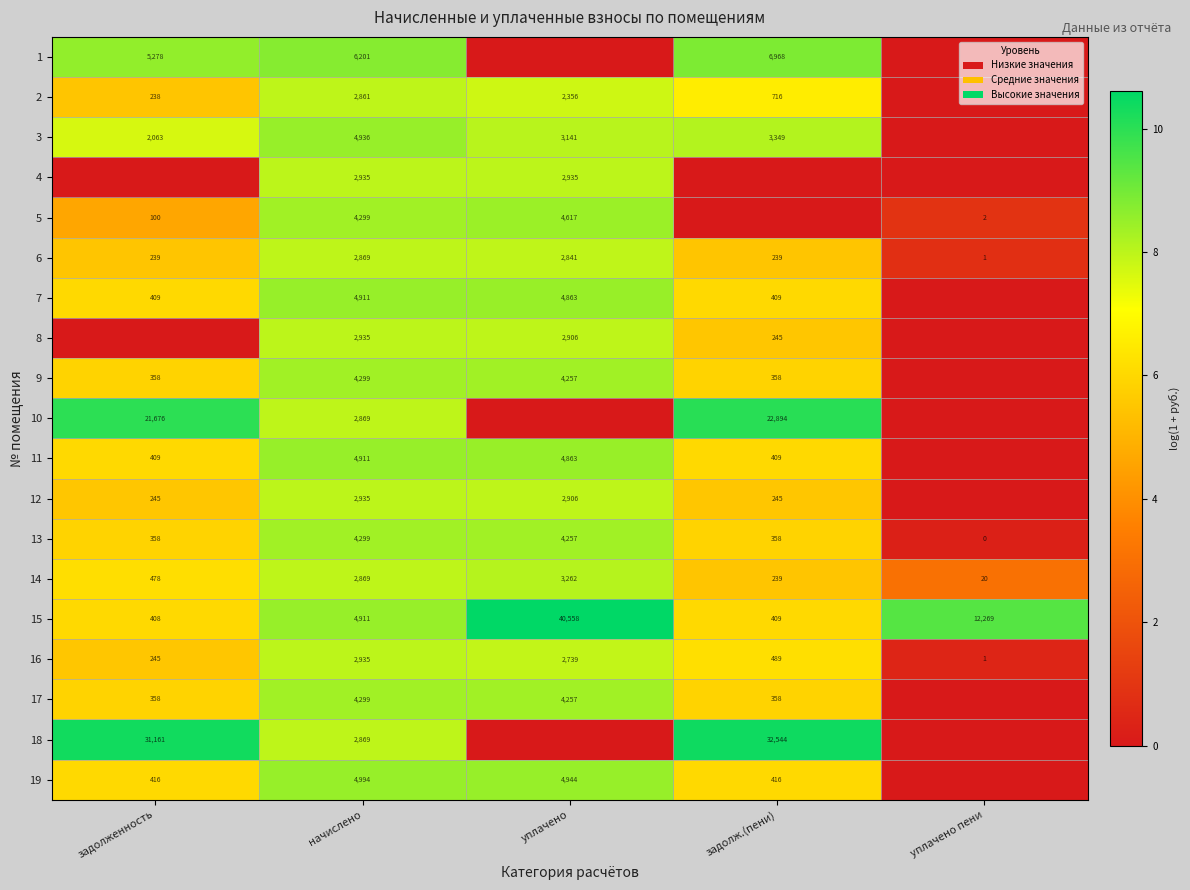

Is the value of 6 at уплачено пени greater than the value of 17 at начислено?

No